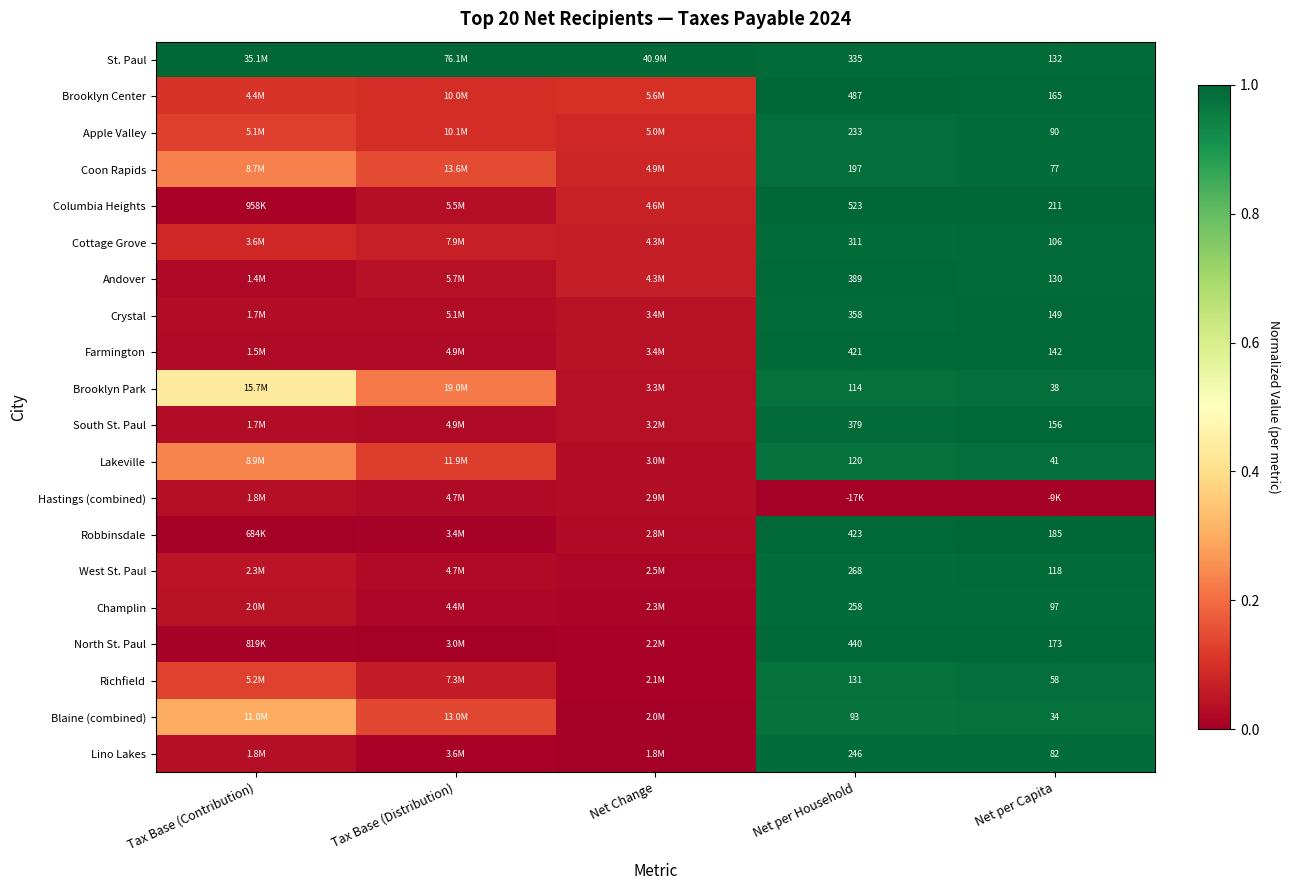

At which label does North St. Paul reach its peak?

Net per Capita